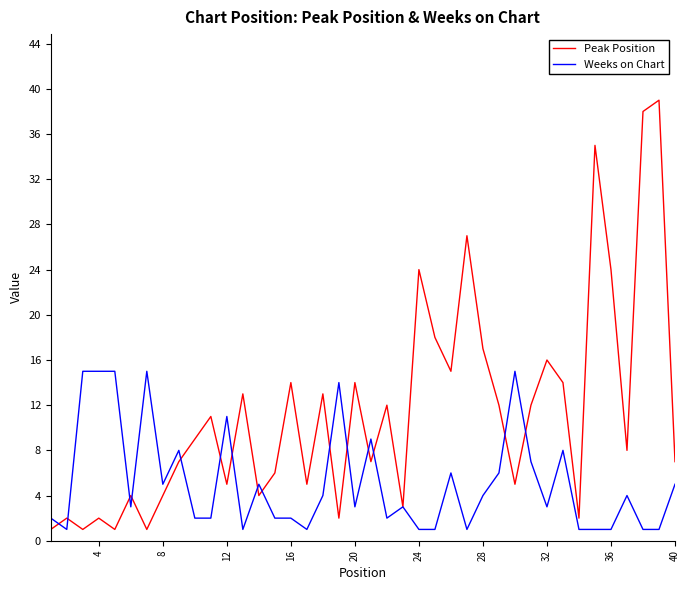

Which series has the largest total across all categories?

Peak Position